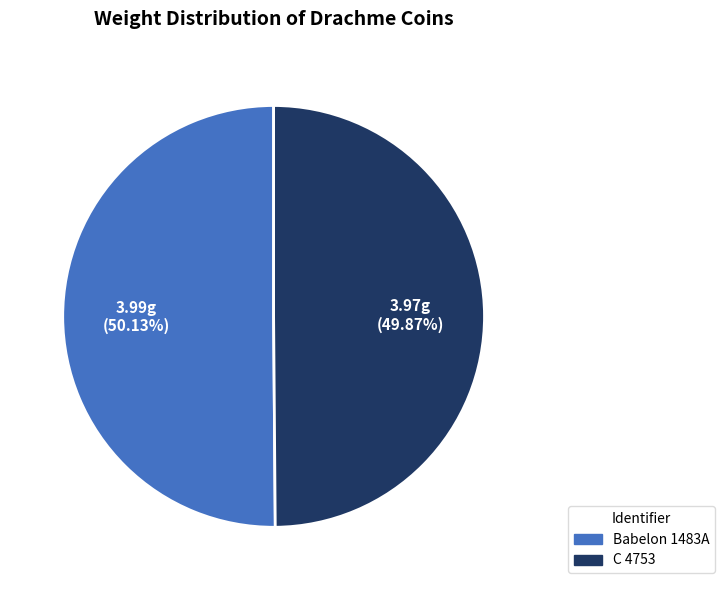

To the nearest percent, what portion does Babelon 1483A represent?

50%